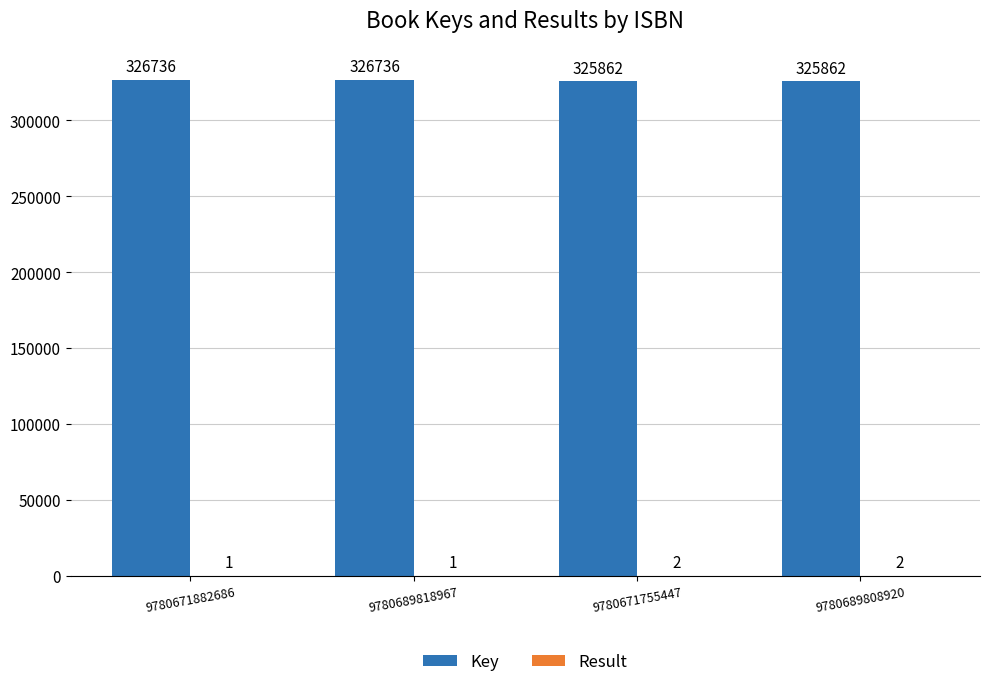

How many Key values are between 325862 and 326736?

4